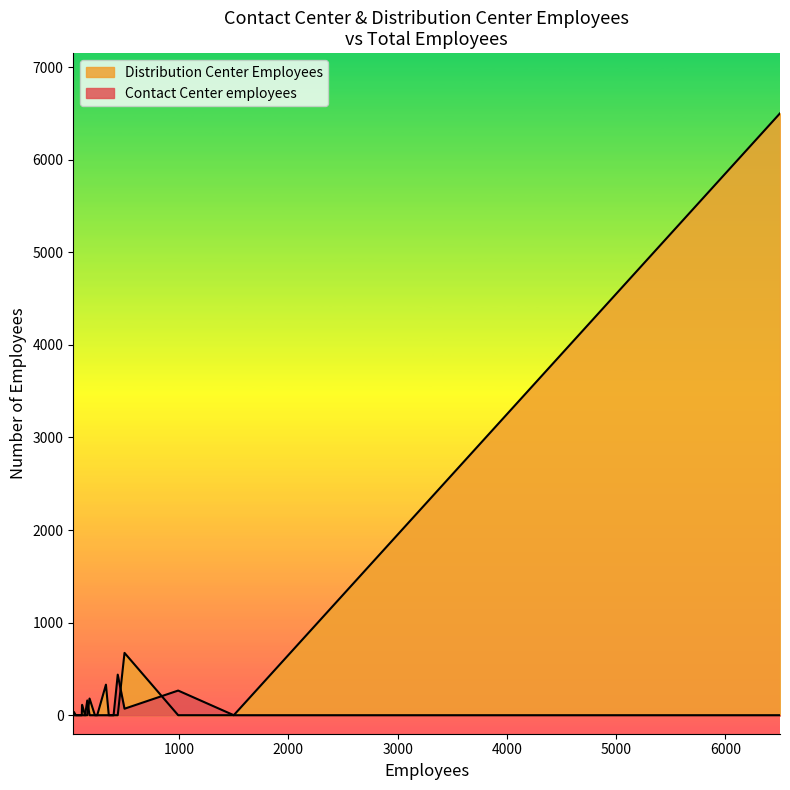

Does the chart have visible grid lines?

No